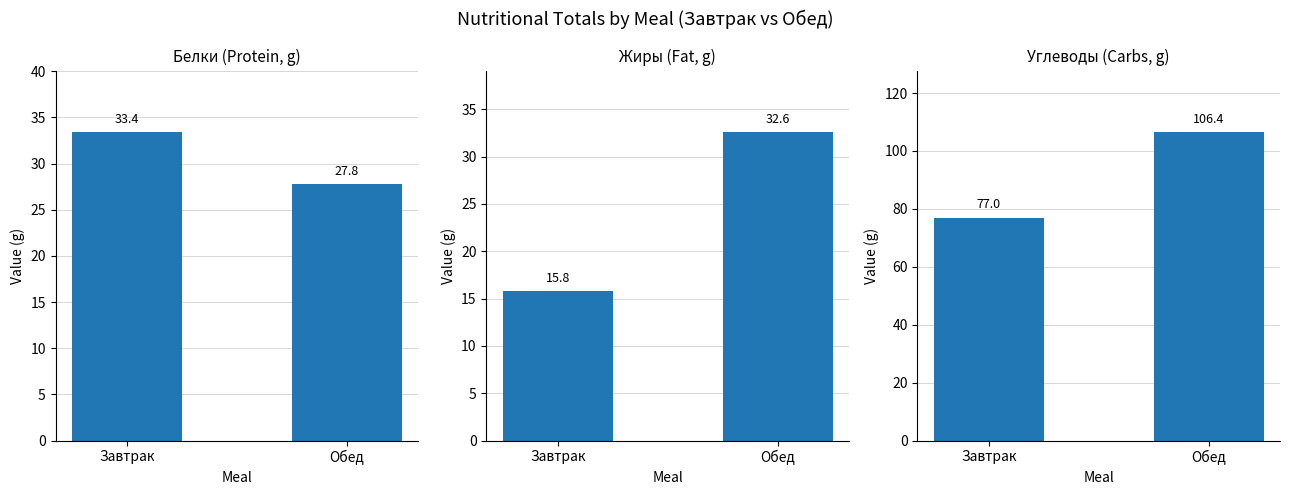

What is the sum of all Углеводы values?

183.4